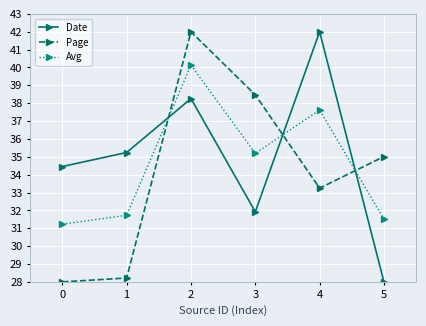

What is the total value across all series at 2?

120.4